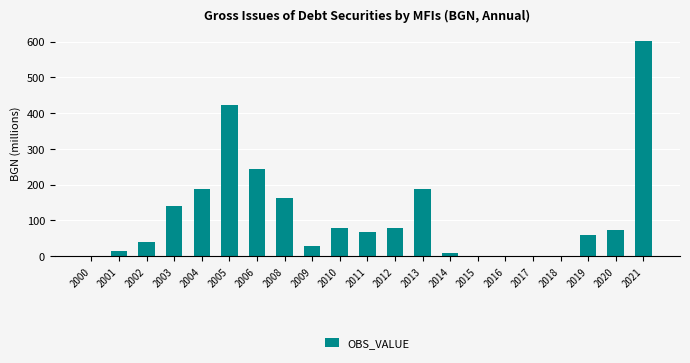

The value at 2008 is 162.3. True or false?

True